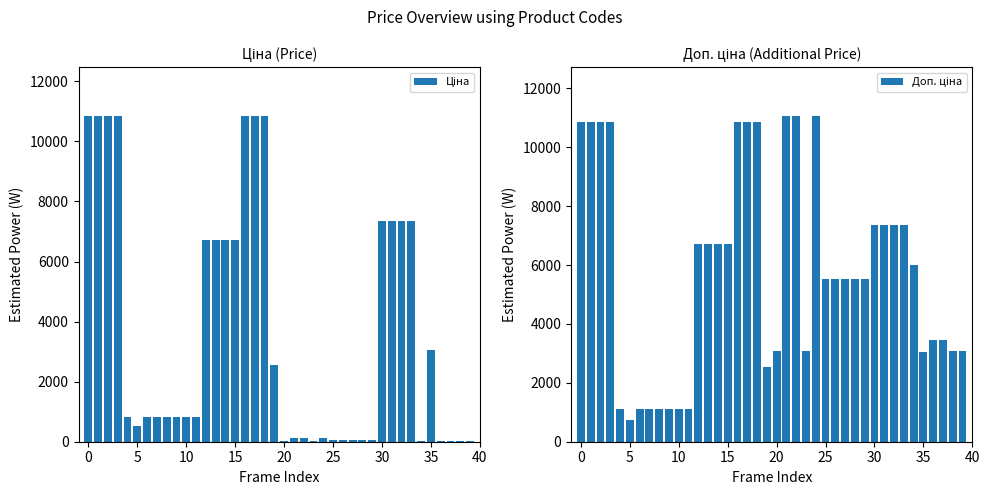

Rank the series by their average value, from lowest to highest.

Ціна, Доп. ціна